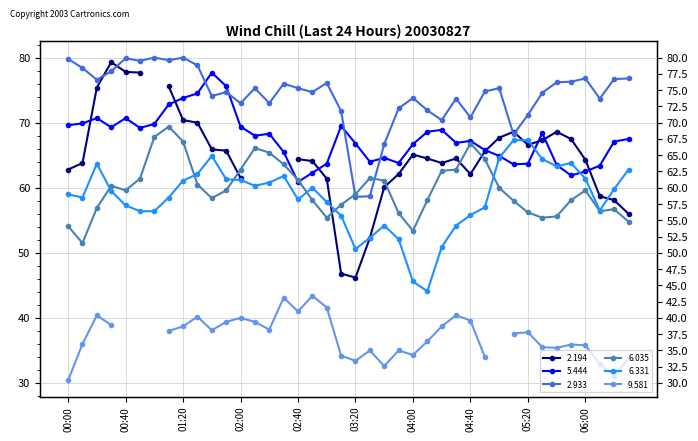

Where is the first local minimum for 2.933?

2003/08/27 00:20